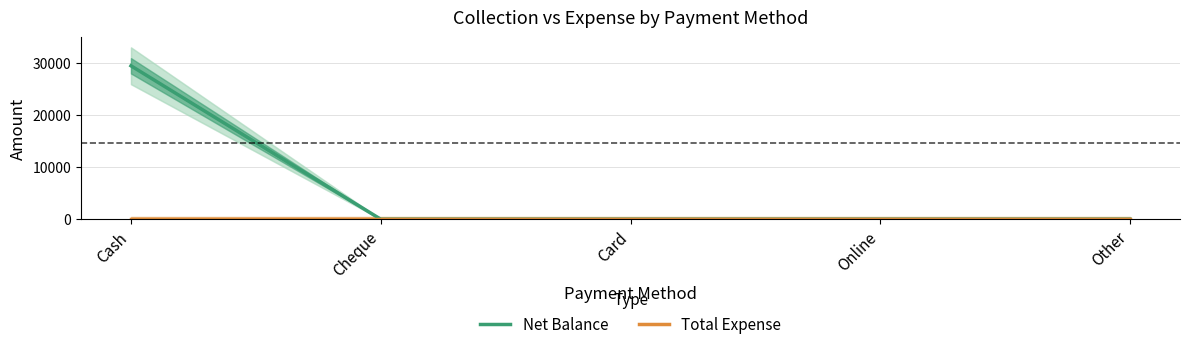

Which series has the widest spread of values?

Net Balance